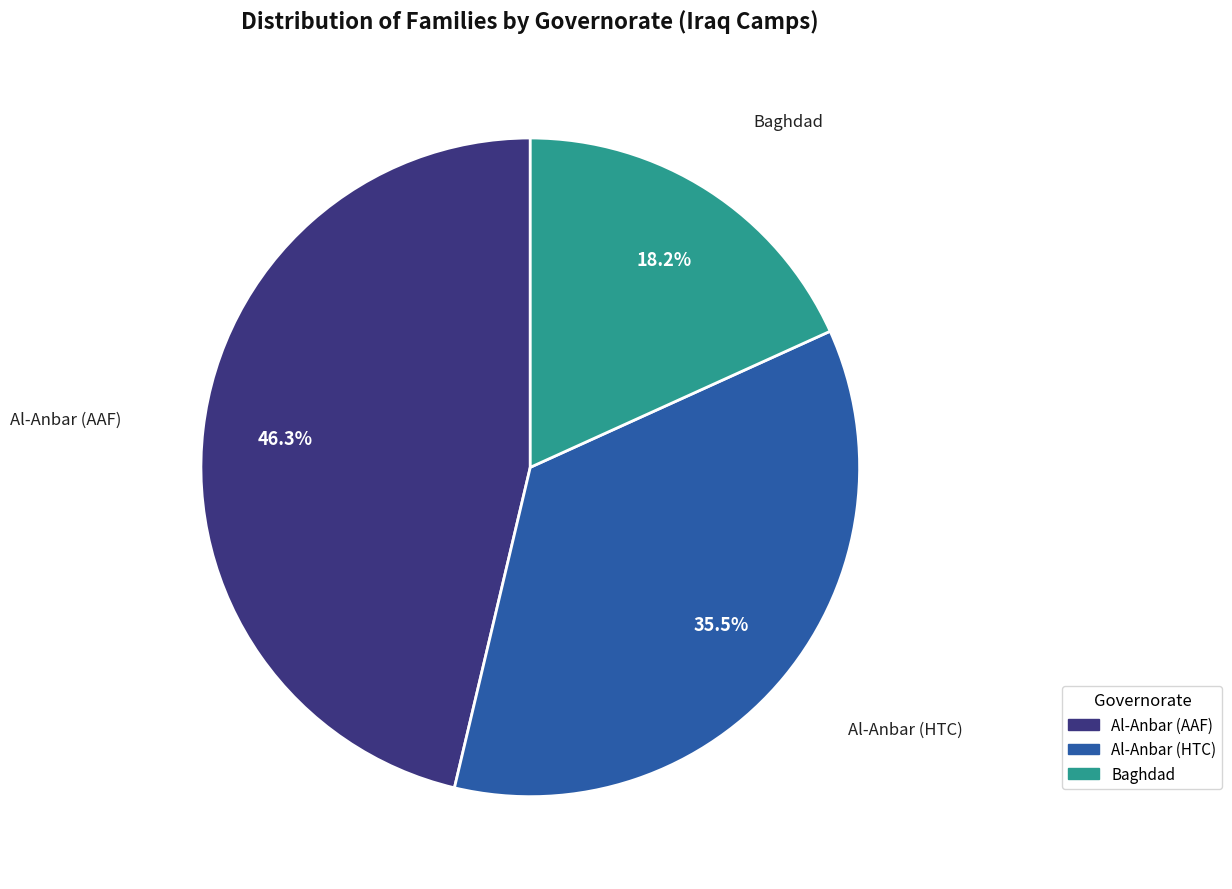

Does any single category account for the majority?

No